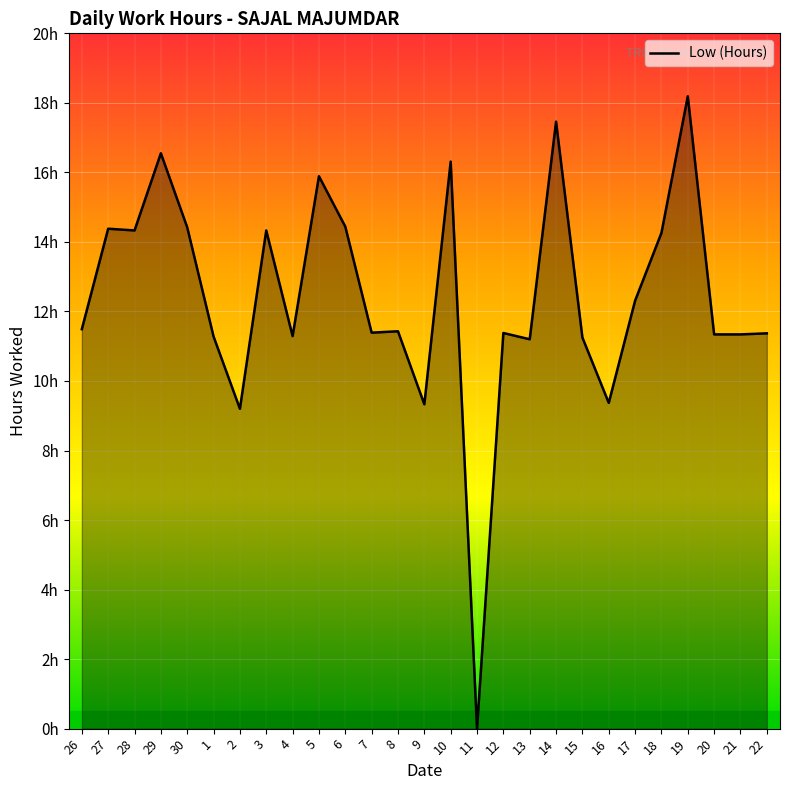

The chart shows a value of 20.3 at 6. True or false?

False